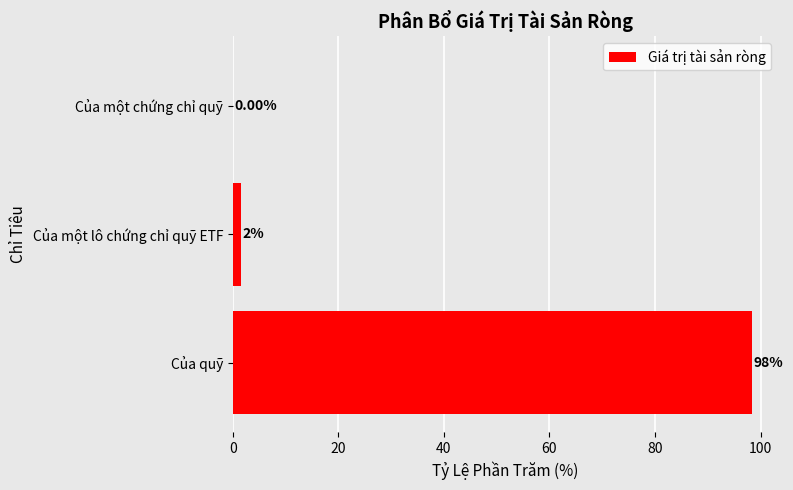

Are the bars horizontal?

Yes